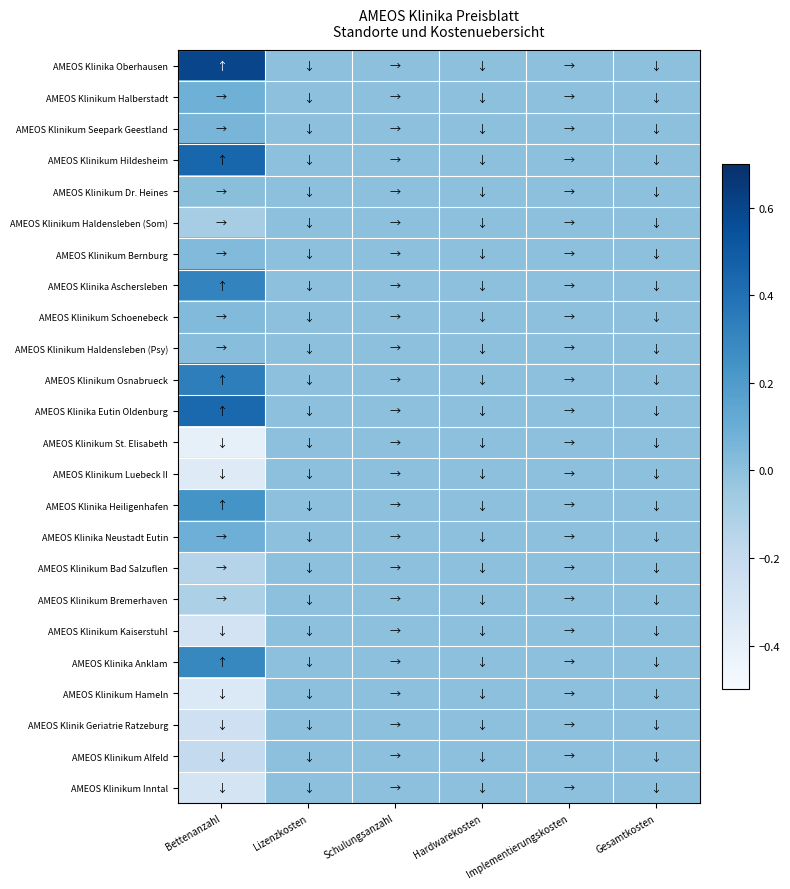

List the series in order of their peak value, highest first.

AMEOS Klinika Oberhausen, AMEOS Klinikum Hildesheim, AMEOS Klinika Eutin Oldenburg, AMEOS Klinikum Osnabrueck, AMEOS Klinika Aschersleben, AMEOS Klinika Anklam, AMEOS Klinika Heiligenhafen, AMEOS Klinika Neustadt Eutin, AMEOS Klinikum Halberstadt, AMEOS Klinikum Seepark Geestland, AMEOS Klinikum Bernburg, AMEOS Klinikum Schoenebeck, AMEOS Klinikum Haldensleben (Psy), AMEOS Klinikum Dr. Heines, AMEOS Klinikum Haldensleben (Som), AMEOS Klinikum St. Elisabeth, AMEOS Klinikum Luebeck II, AMEOS Klinikum Bad Salzuflen, AMEOS Klinikum Bremerhaven, AMEOS Klinikum Kaiserstuhl, AMEOS Klinikum Hameln, AMEOS Klinik Geriatrie Ratzeburg, AMEOS Klinikum Alfeld, AMEOS Klinikum Inntal